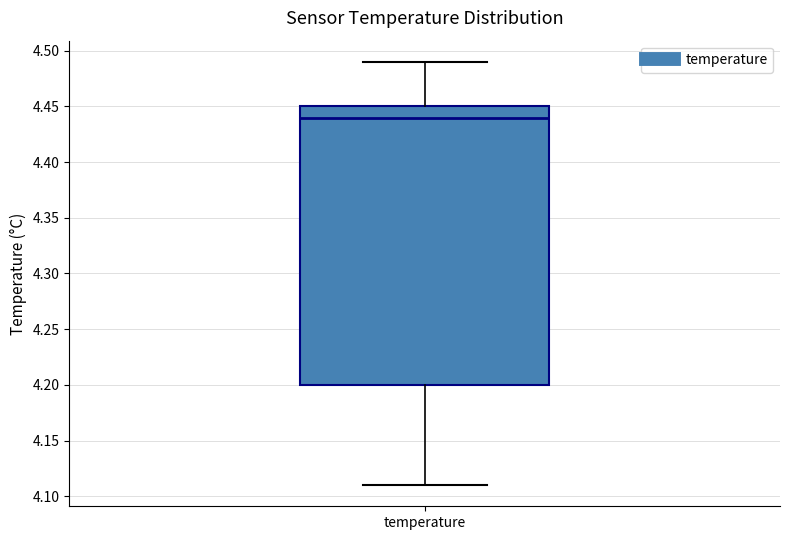

Read this box plot against the y-axis: the position of the median line, the range covered by the box, and the ends of both whiskers. The values are not printed on the chart, so give them approximately, as read against the axis.

median 4.44, box 4.20 to 4.45, whiskers 4.11 to 4.49